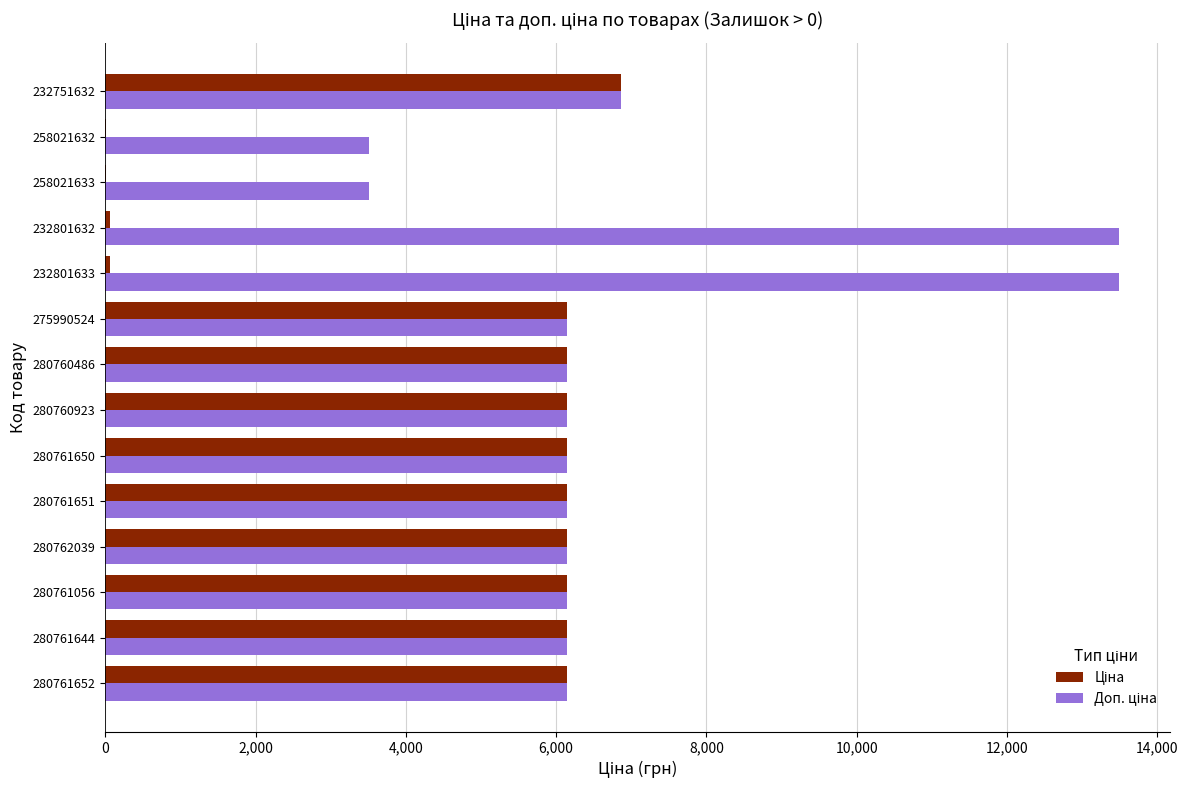

What is the total value across all series at 280760923?

12286.5